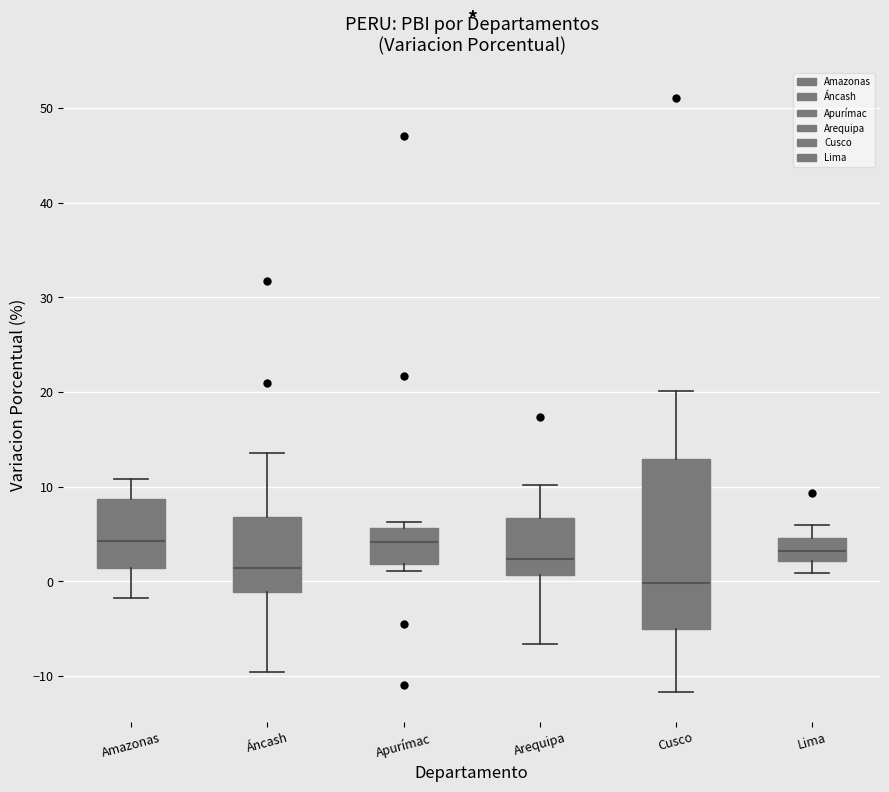

Which box is the tallest, from its lower edge to its upper edge?

Cusco